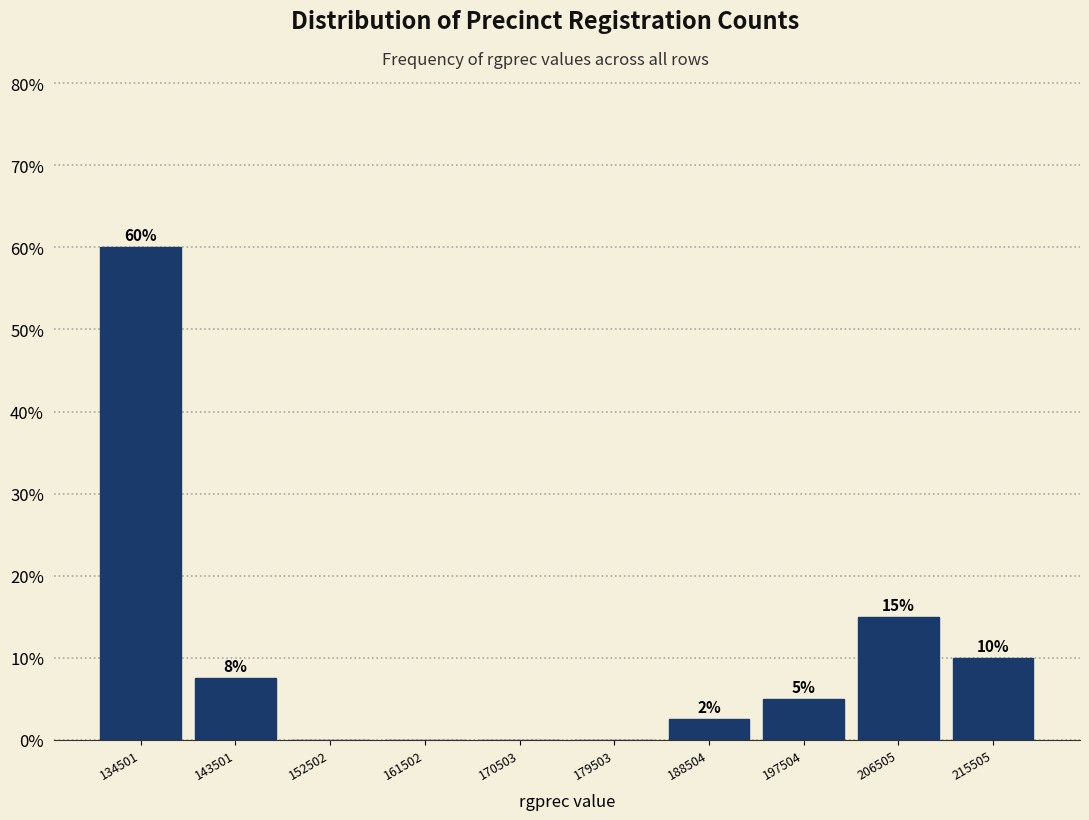

Over which range of the x-axis is the bar tallest?

130000 to 139000